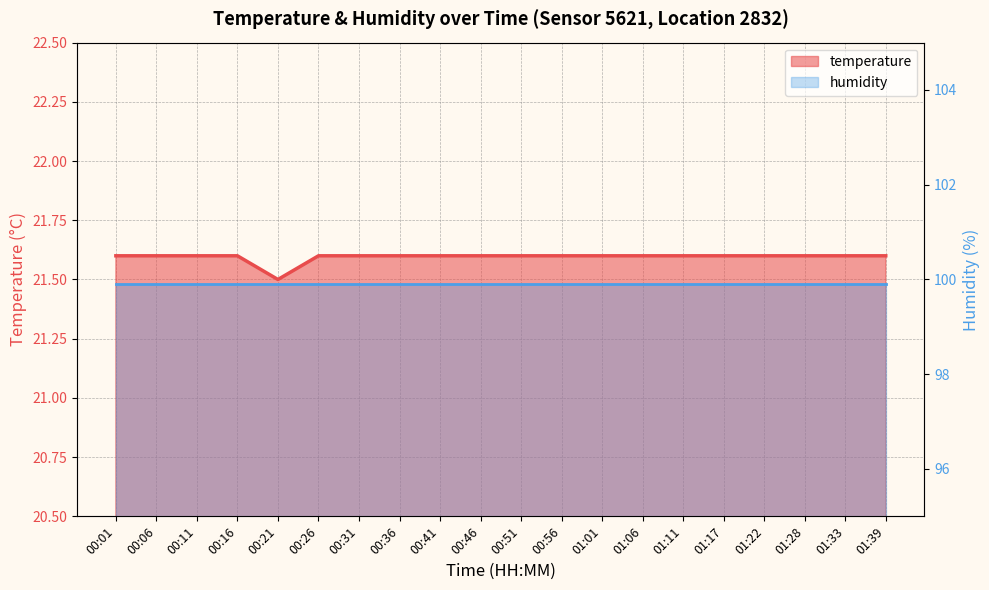

Reading left to right, list all the values displayed in this chart.

21.6	21.6	21.6	21.6	21.5	21.6	21.6	21.6	21.6	21.6	21.6	21.6	21.6	21.6	21.6	21.6	21.6	21.6	21.6	21.6